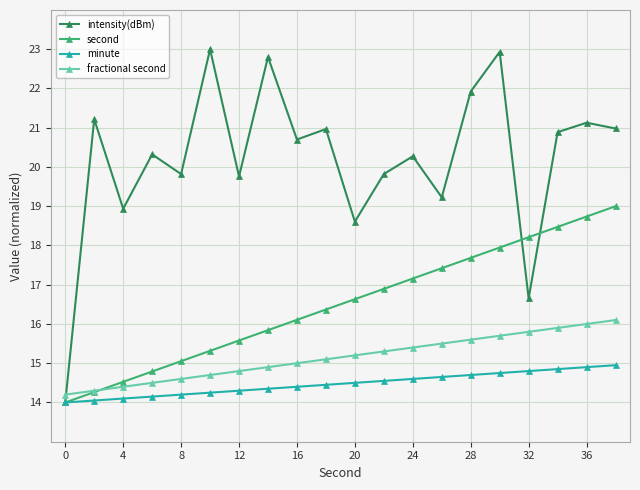

Is this an area chart (filled region under the line)?

No